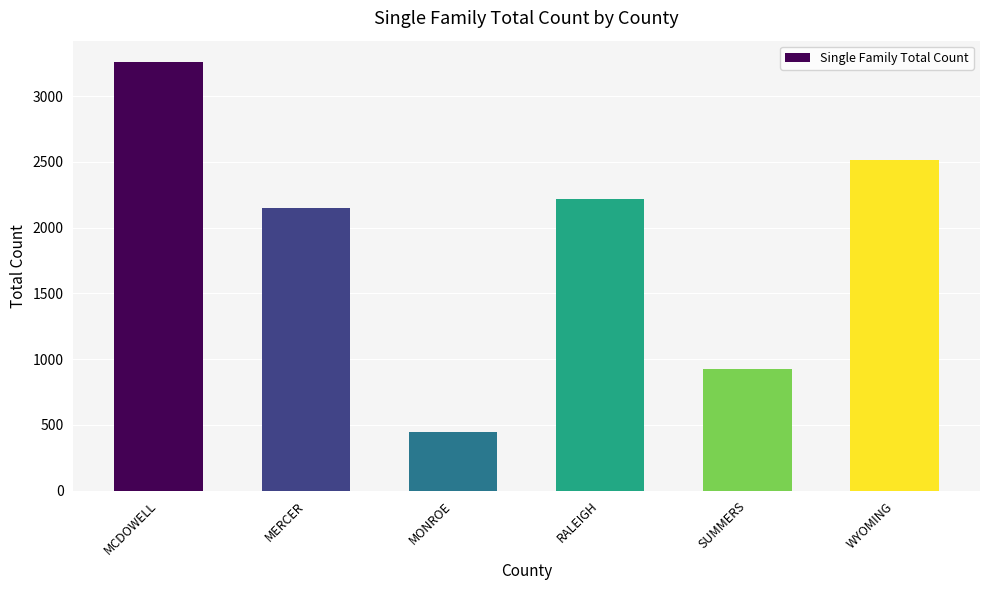

How many values are below 2214?

3